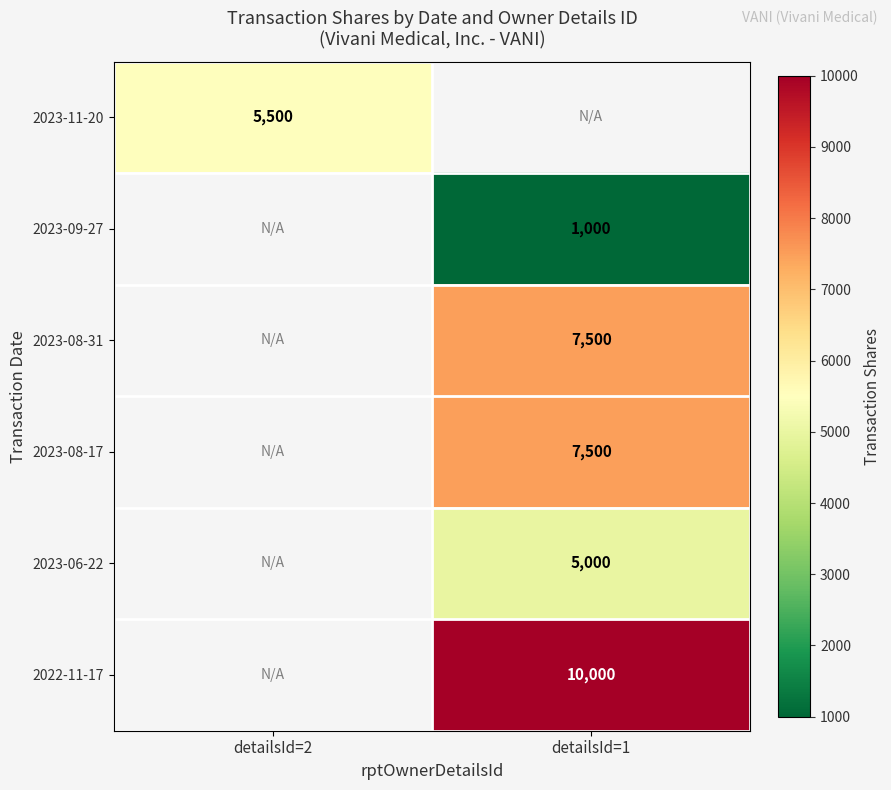

What is the minimum value shown in the chart?

1000.0